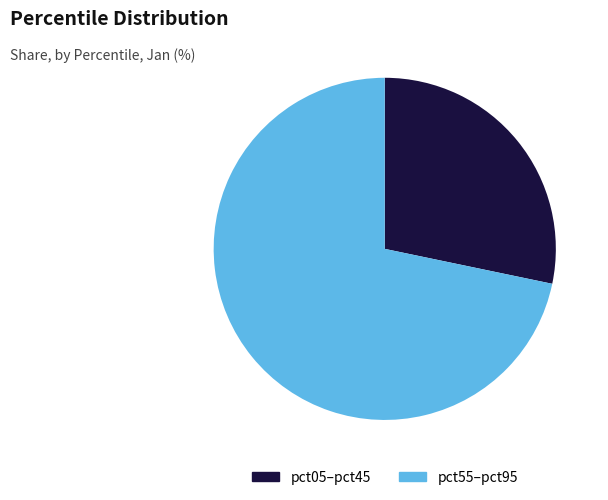

Which category has the smallest portion of the pie?

pct05–pct45